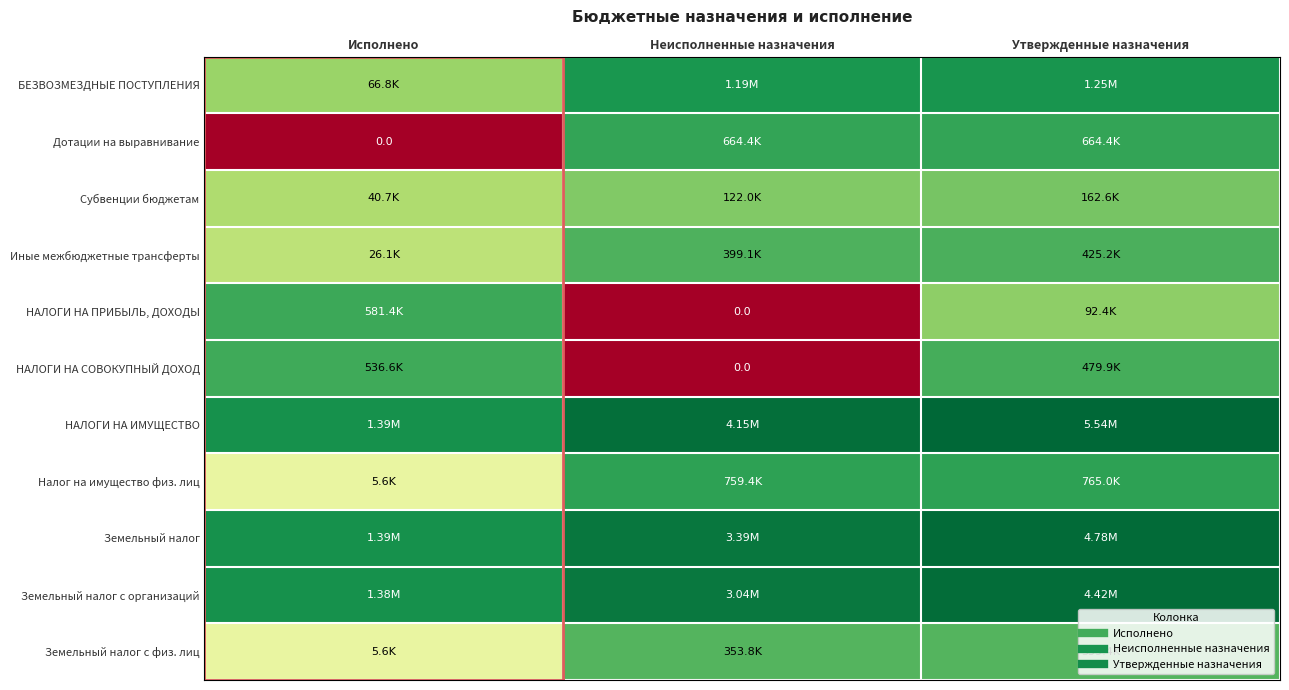

Is it true that Налог на имущество физ. лиц equals 8.8 at Утвержденные назначения?

False